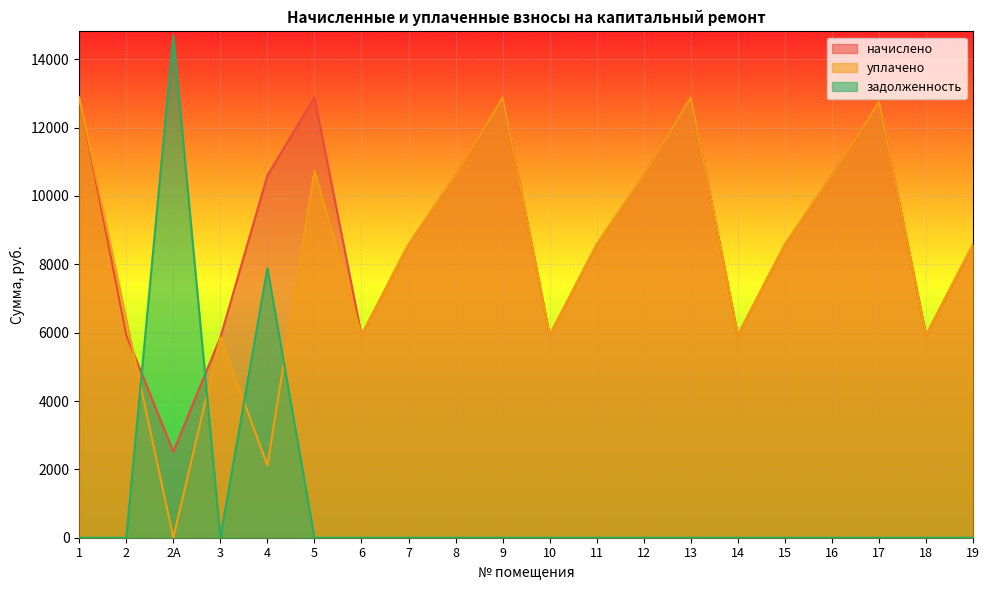

In уплачено, how many points are lower than both neighbors (excluding endpoints)?

6